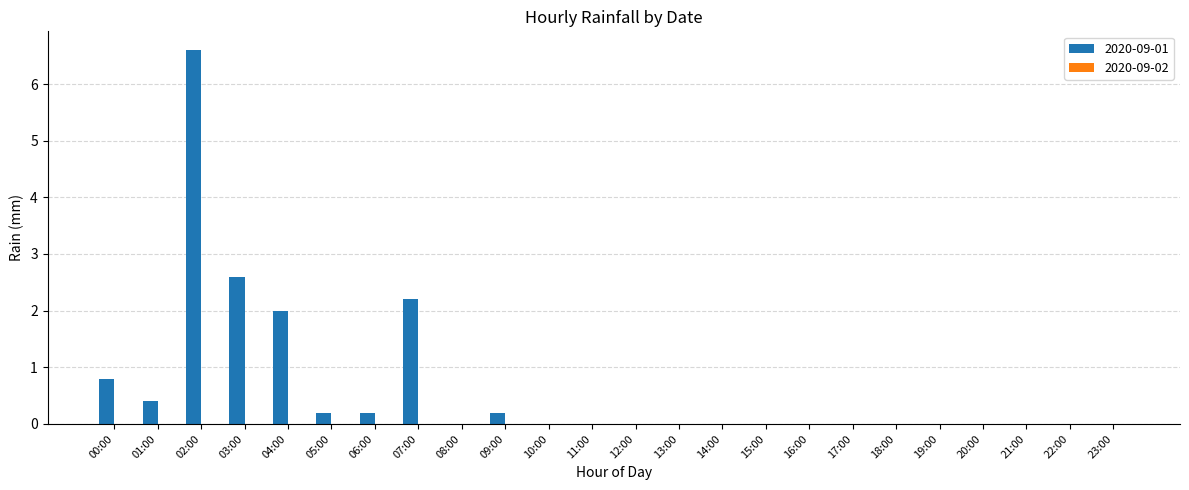

Which category has the highest value across all series?

02:00